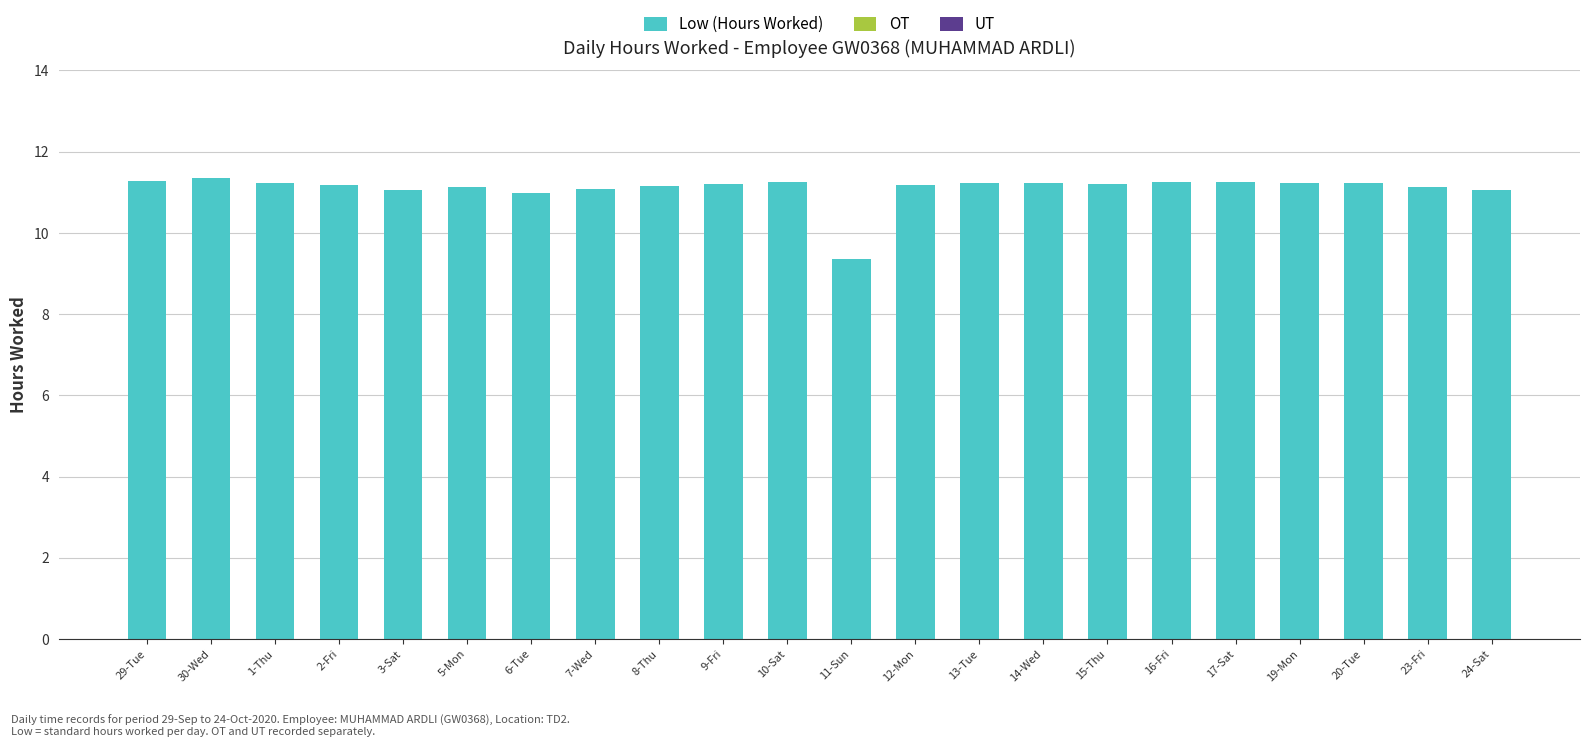

Which label corresponds to the smallest value in the chart?

11-Sun